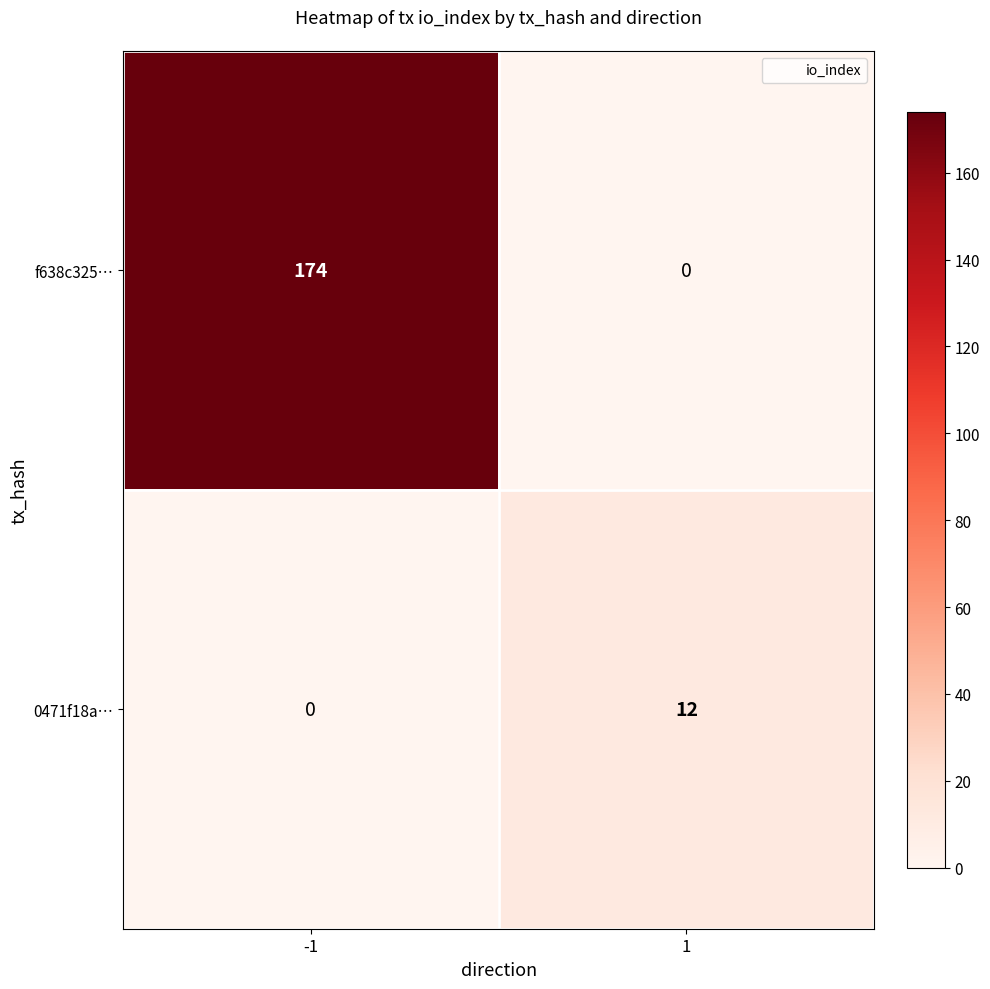

Which series has the largest total across all categories?

f638c325…